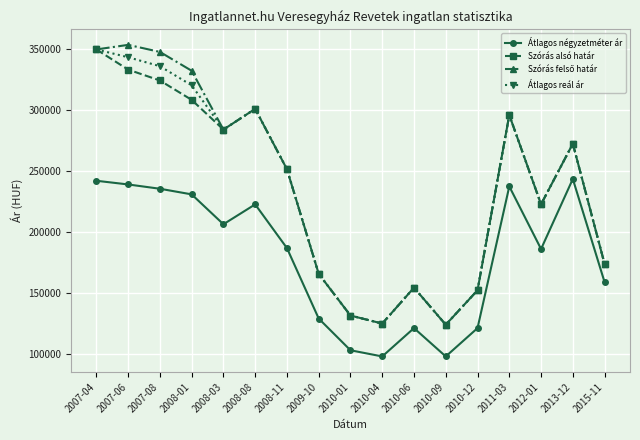

What is the label of the 3rd point from the right?

2012-01